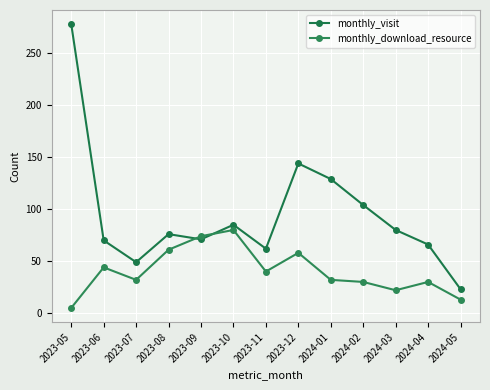

Reading left to right, what are all the values shown in this chart?

monthly_visit: 278	70	49	76	71	85	62	144	129	104	80	66	23
monthly_download_resource: 5	44	32	61	74	80	40	58	32	30	22	30	13